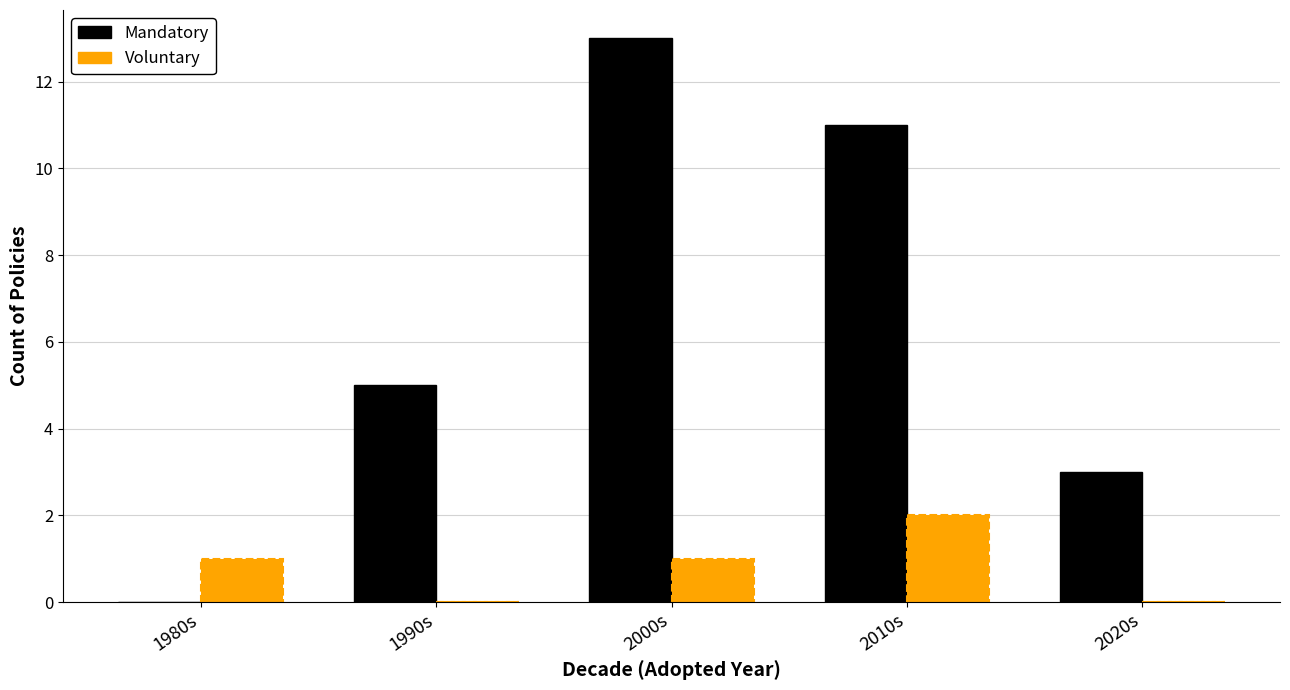

At which category is the sum across all series the highest?

2000s